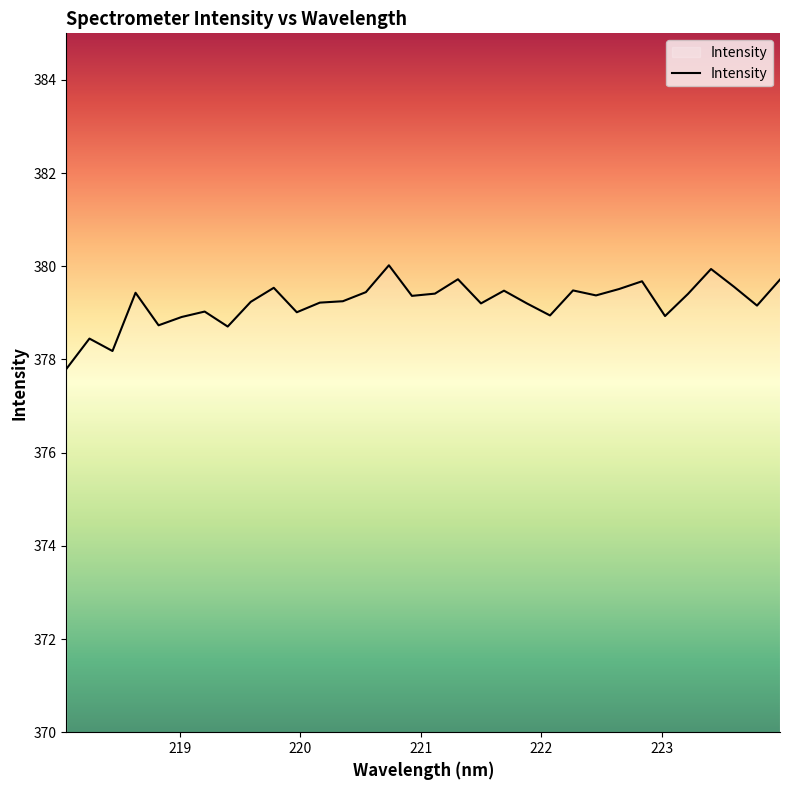

What is the greatest value displayed?

380.0